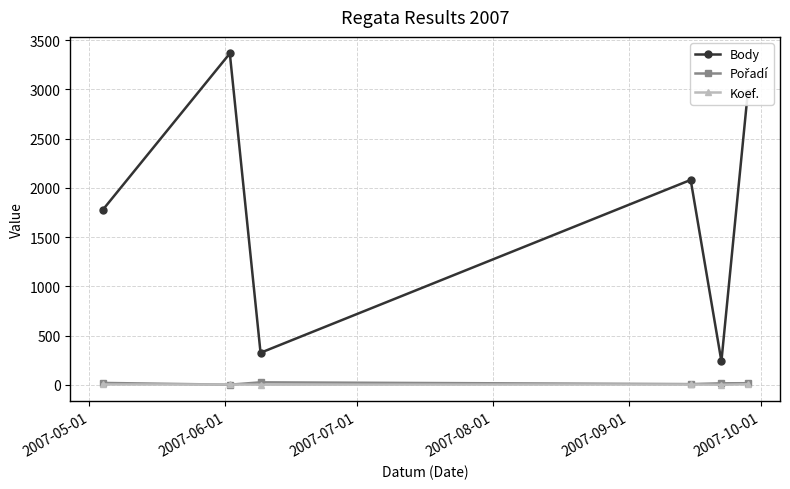

Which series has the widest spread of values?

Body